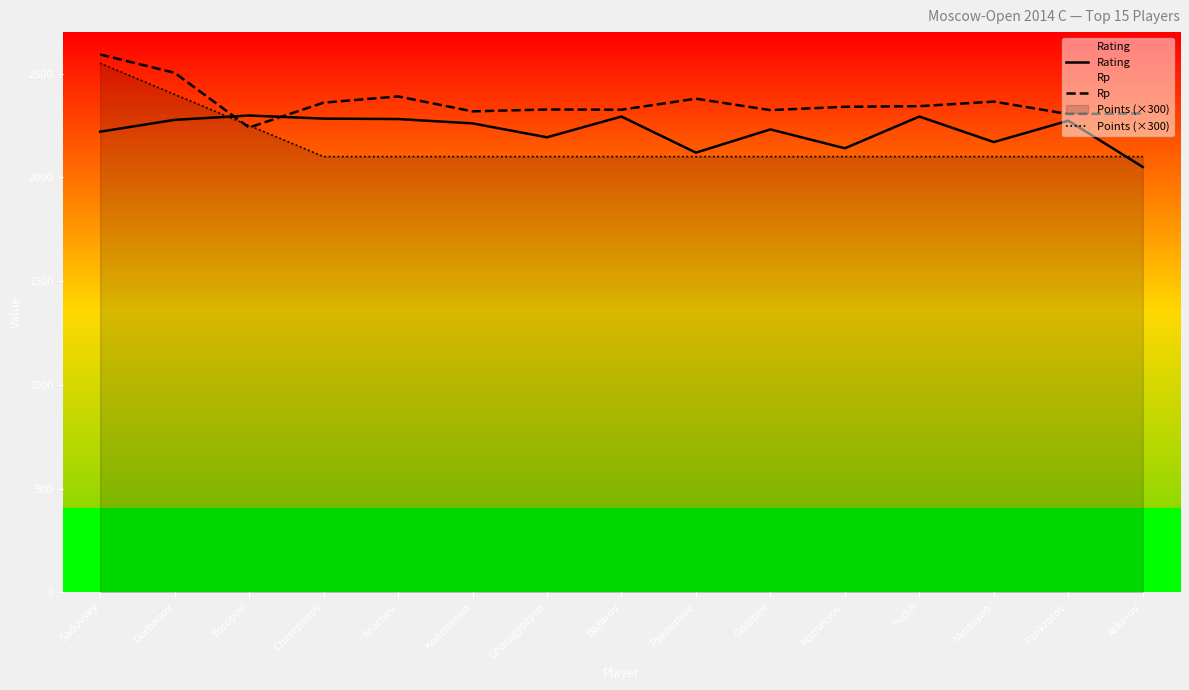

At how many categories does at least one series exceed 2088?

15